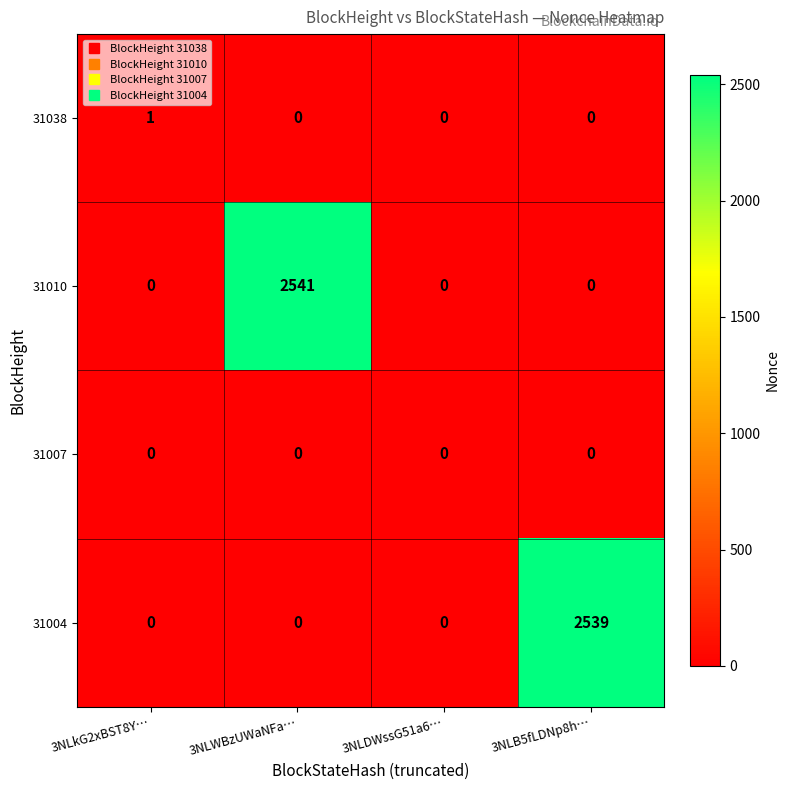

Reading left to right, what are all the values shown in this chart?

31038: 3NLkG2xBST8Y…=1	3NLWBzUWaNFa…=0	3NLDWssG51a6…=0	3NLB5fLDNp8h…=0
31010: 3NLkG2xBST8Y…=0	3NLWBzUWaNFa…=2541	3NLDWssG51a6…=0	3NLB5fLDNp8h…=0
31007: 3NLkG2xBST8Y…=0	3NLWBzUWaNFa…=0	3NLDWssG51a6…=0	3NLB5fLDNp8h…=0
31004: 3NLkG2xBST8Y…=0	3NLWBzUWaNFa…=0	3NLDWssG51a6…=0	3NLB5fLDNp8h…=2539